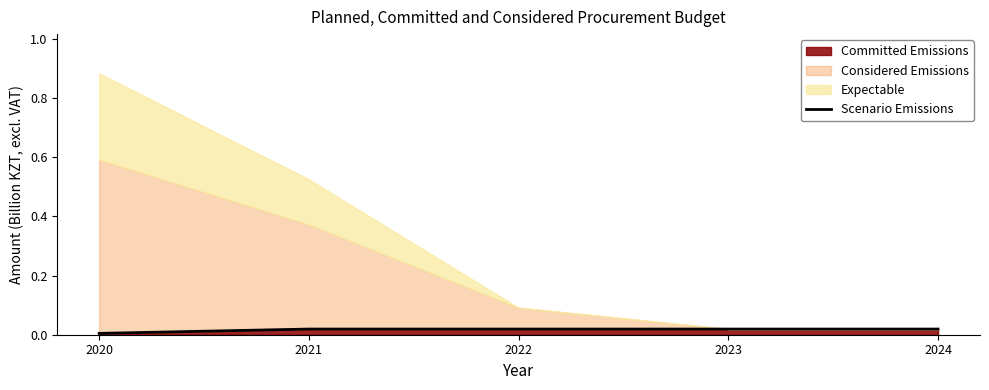

How many data points does each series have?

5